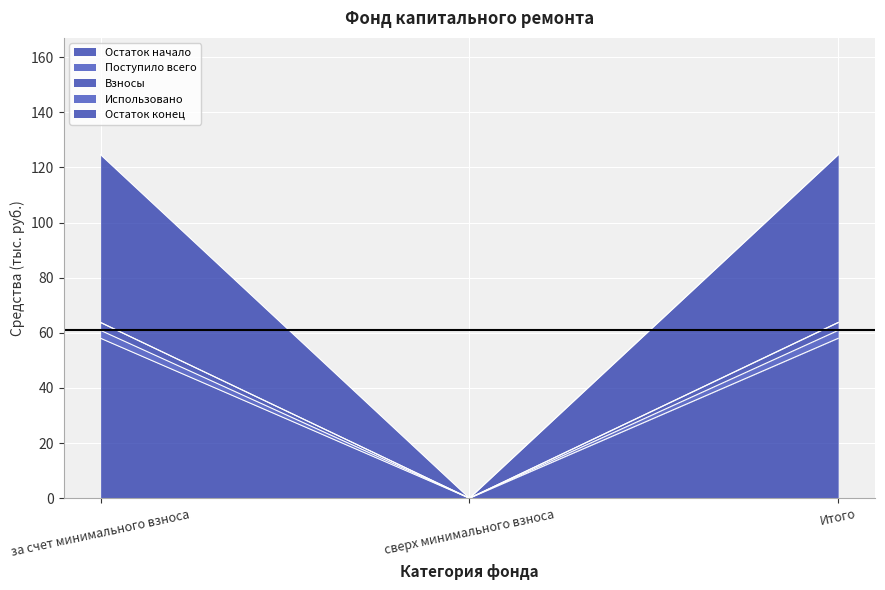

At how many categories does at least one series exceed 48?

2